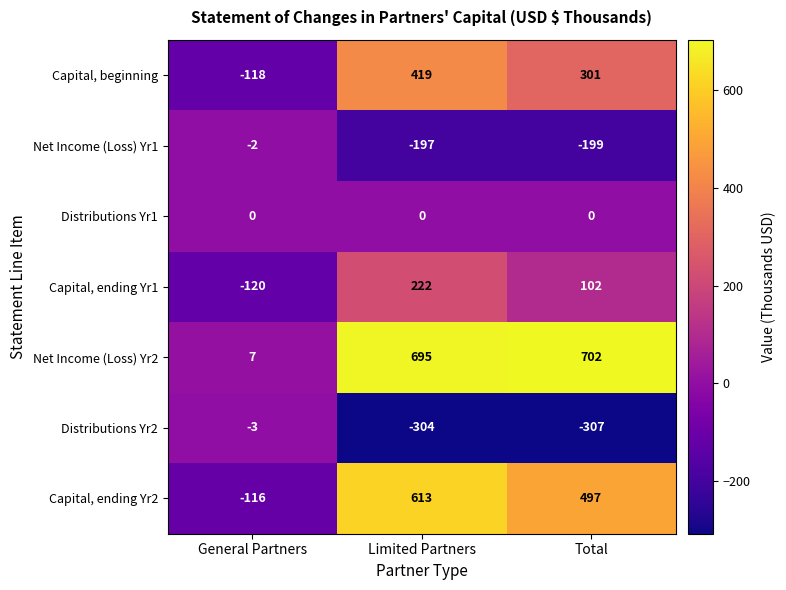

True or false: Net Income (Loss) Yr1 has a value of -2 at General Partners.

True